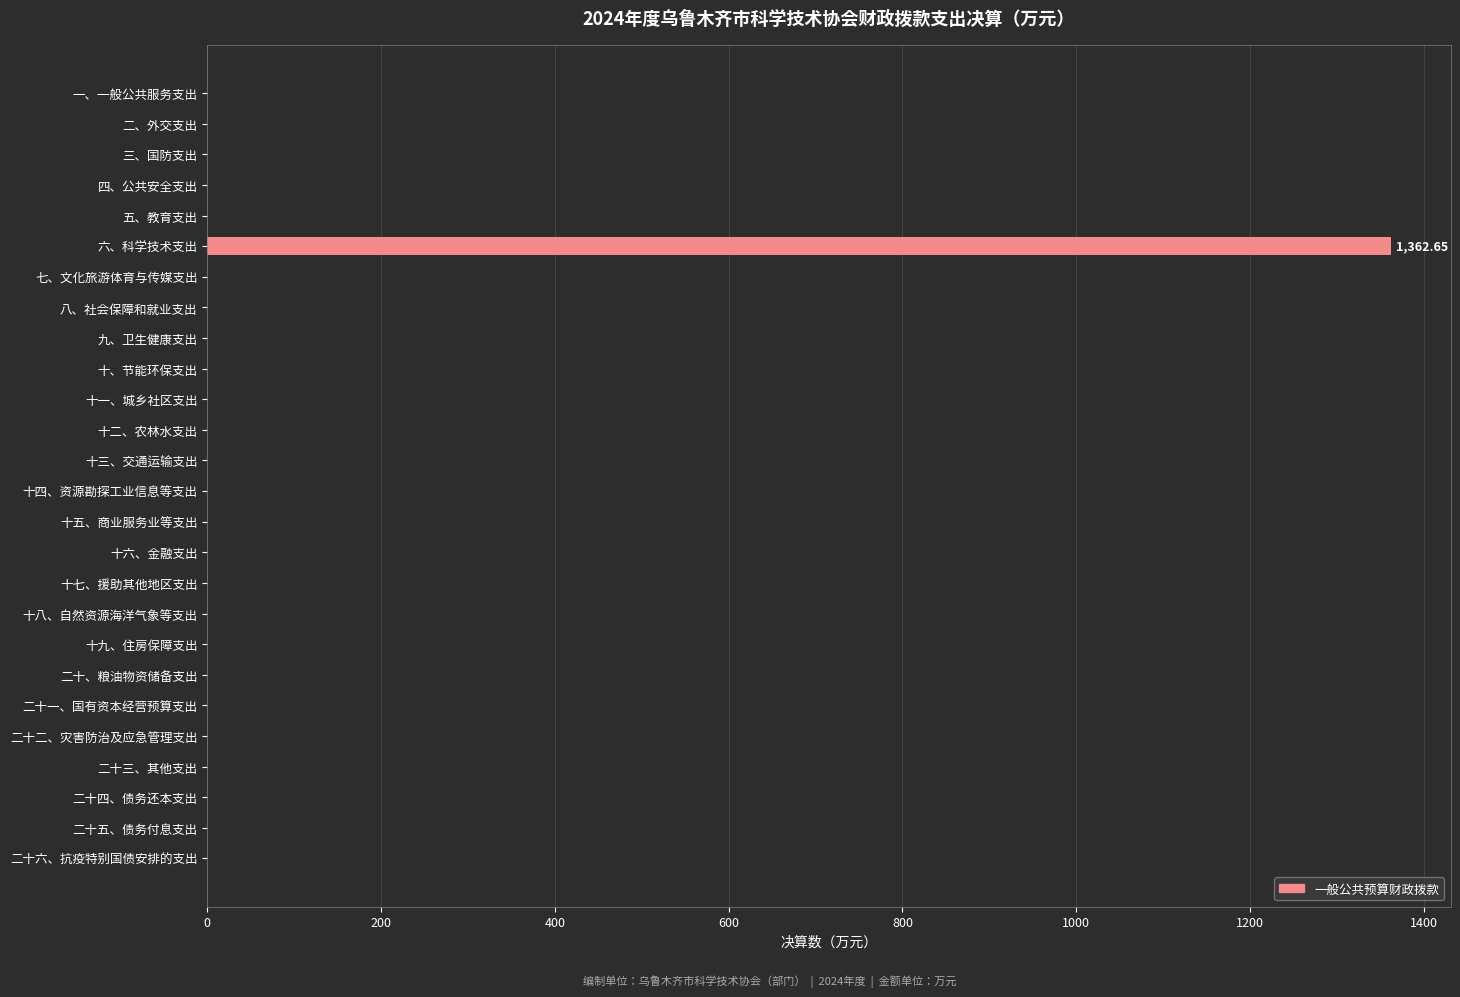

At which category does the chart reach its peak across all series?

六、科学技术支出